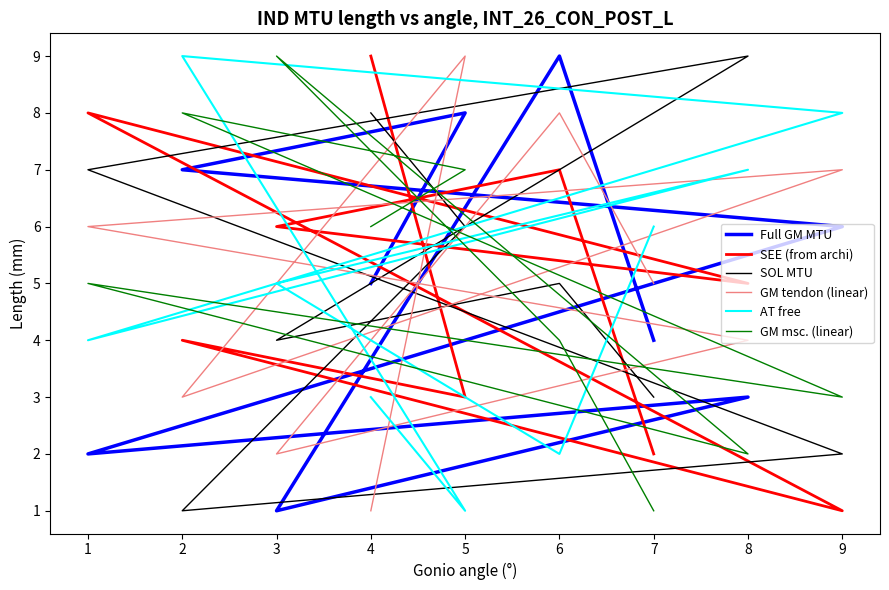

What is the maximum value for AT free?

9